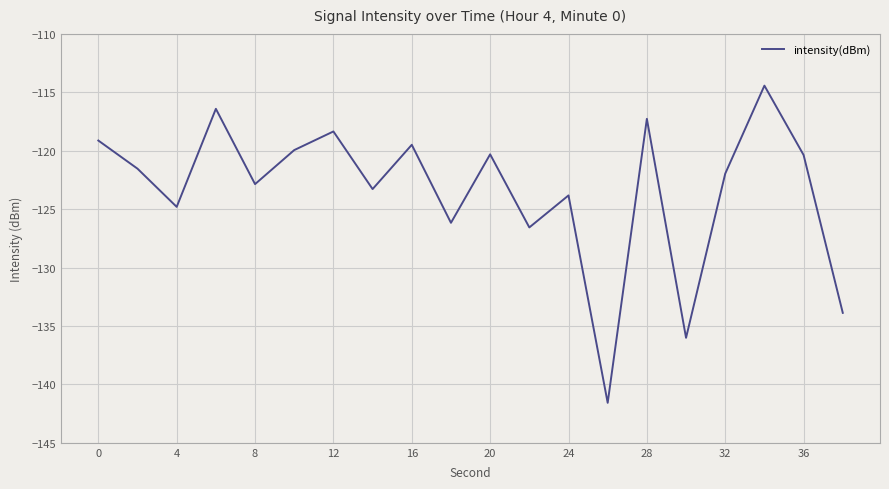

What is the minimum value shown in the chart?

-141.6